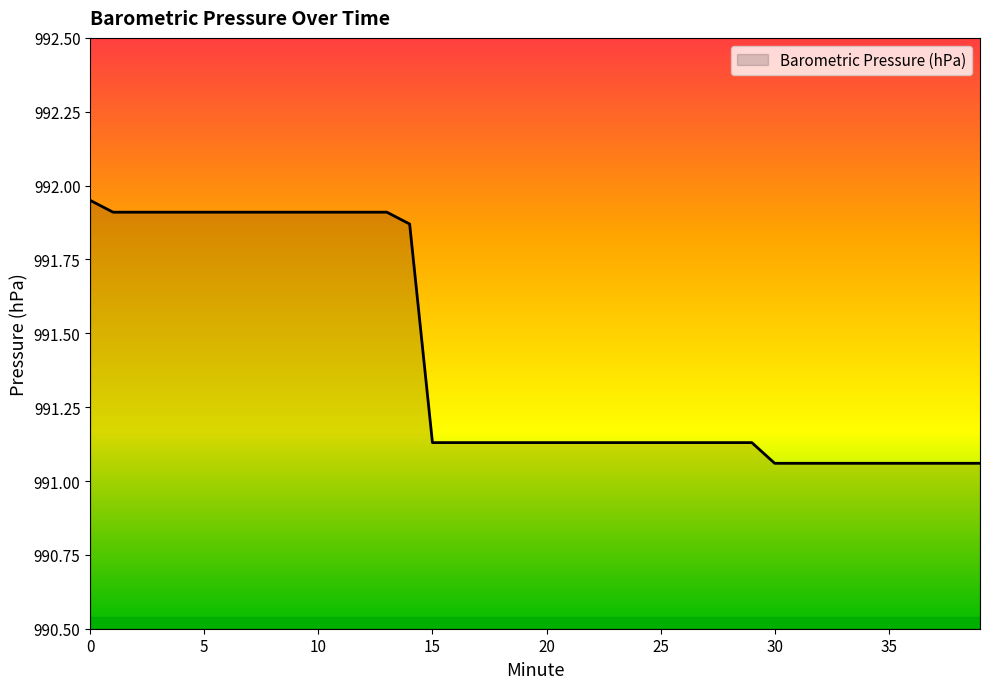

True or false: the data has more than 0 interior local peaks.

False